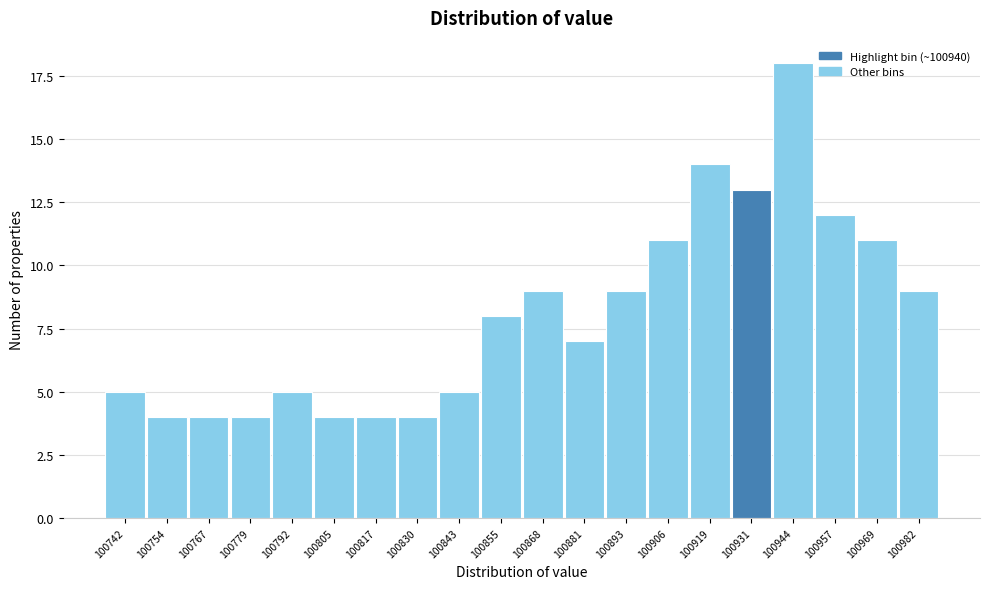

Reading right to left, extract all data points from this chart.

9	11	12	18	13	14	11	9	7	9	8	5	4	4	4	5	4	4	4	5